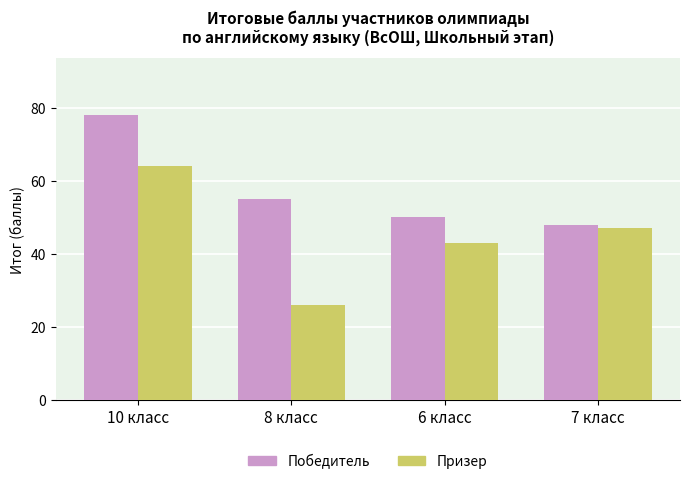

Rank the series at 6 класс from lowest to highest value.

Призер, Победитель